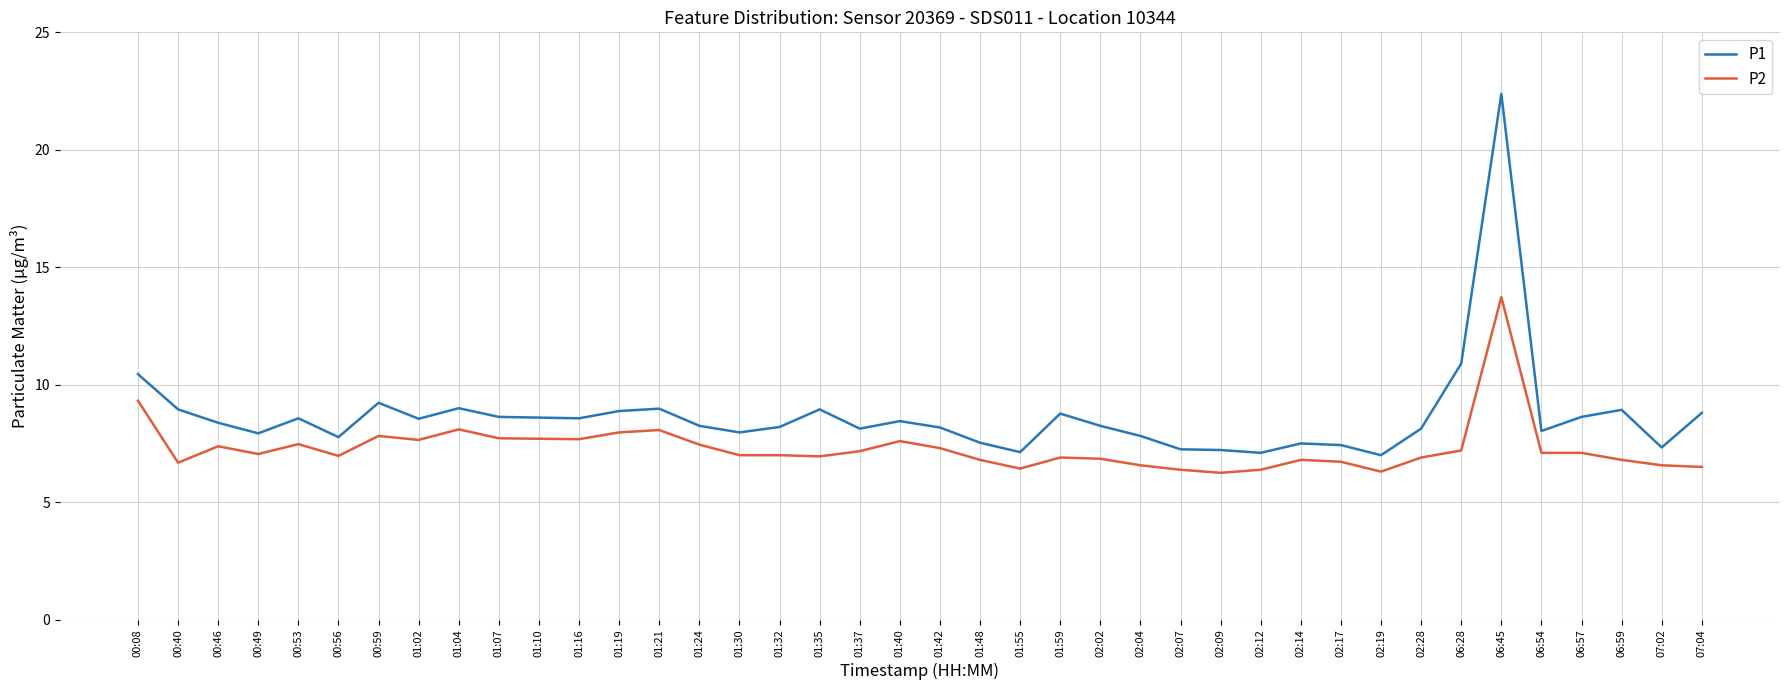

The value of P2 at 01:16 is 7.7. True or false?

True